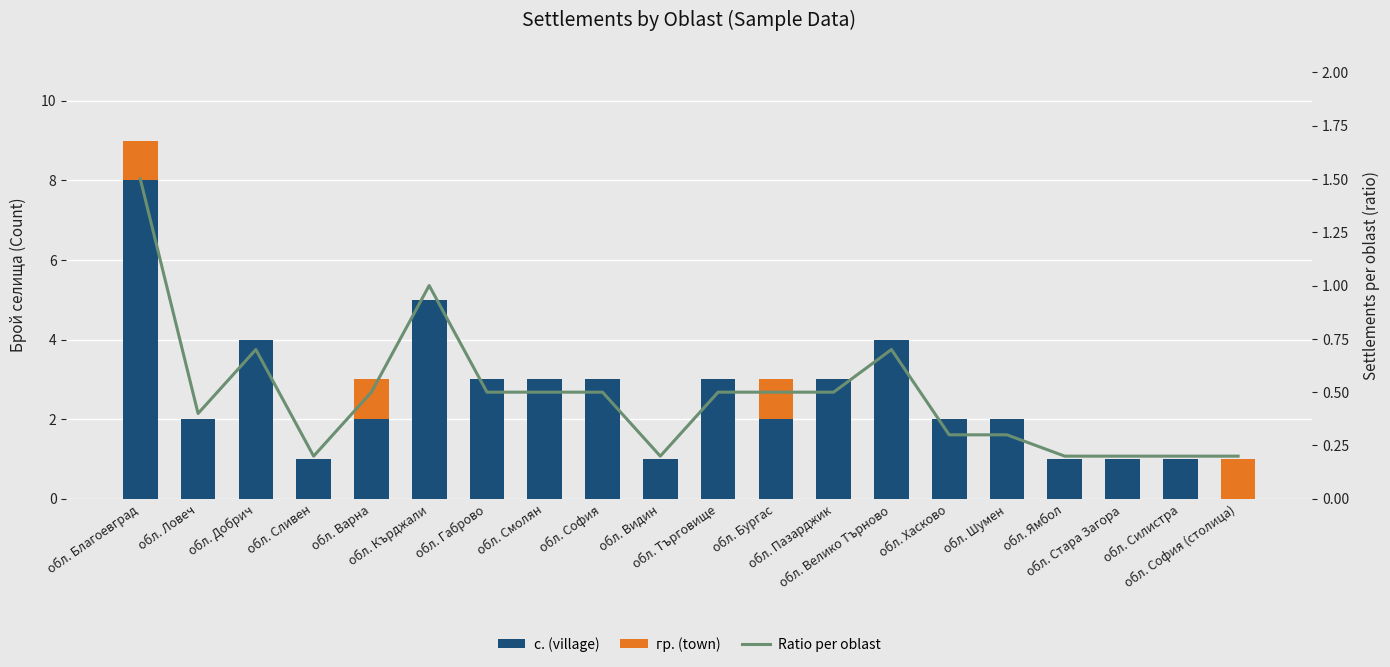

What is the difference between the с. (village) values at обл. Ловеч and обл. София (столица)?

2.0